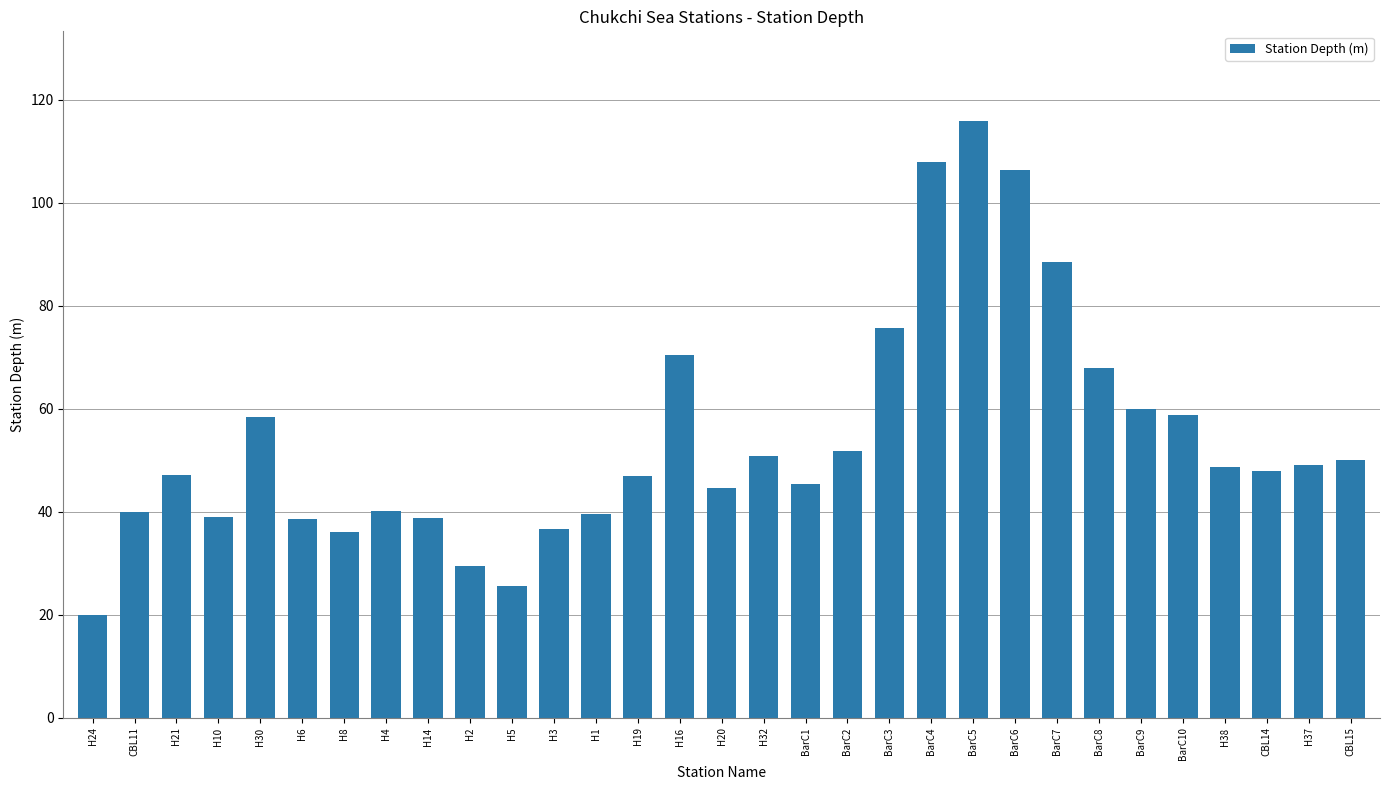

What value does the data have at H8?

36.0